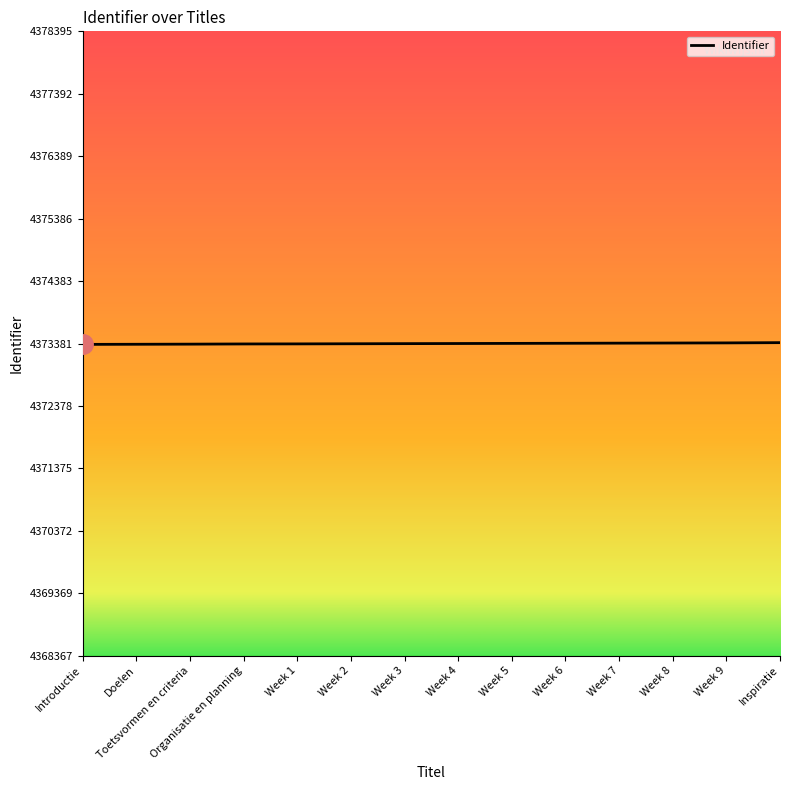

The value at Introductie is 4373367. True or false?

True